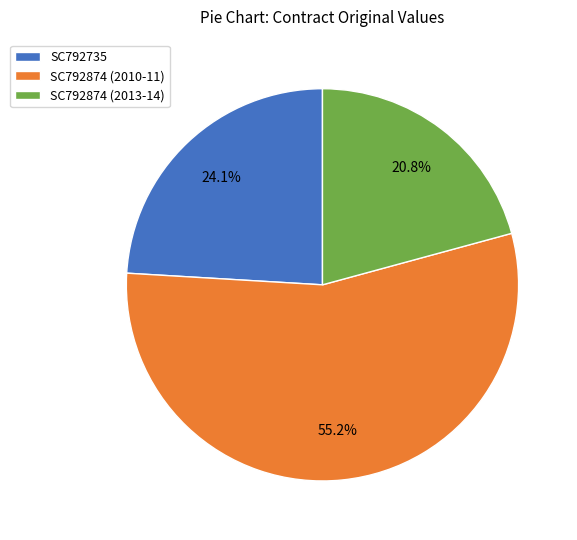

To the nearest percent, what is the difference between the largest and smallest slice percentages?

34%